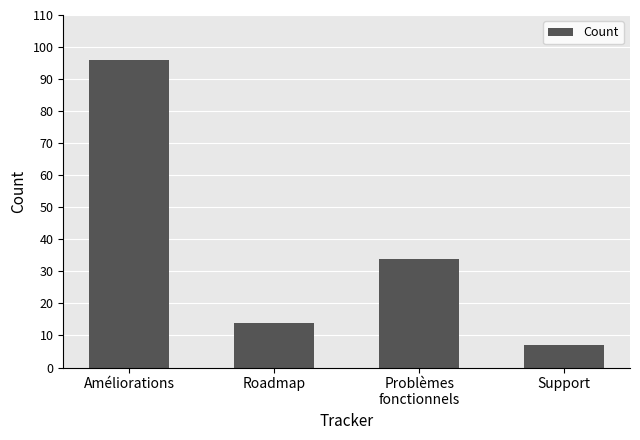

Between Roadmap and Support, which is larger?

Roadmap